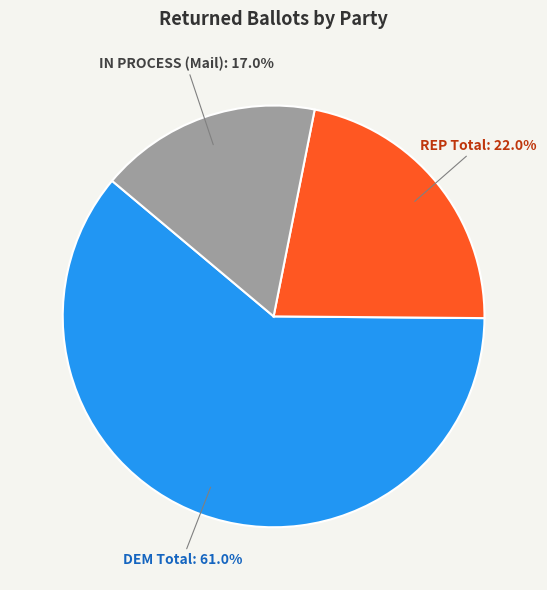

To the nearest percent, what portion does IN PROCESS (Mail) represent?

17%